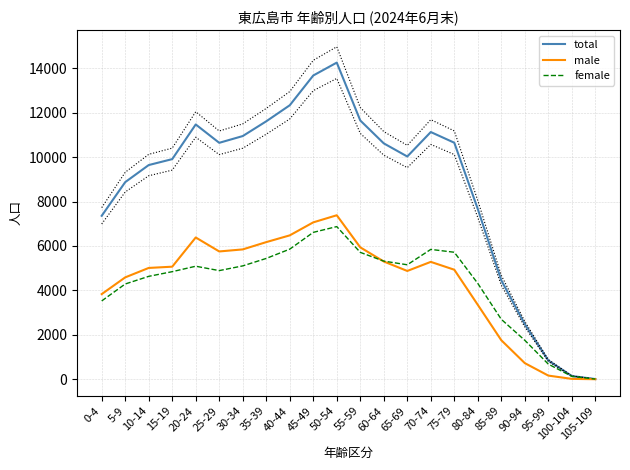

Which series changed the most between 30-34 and 95-99?

total